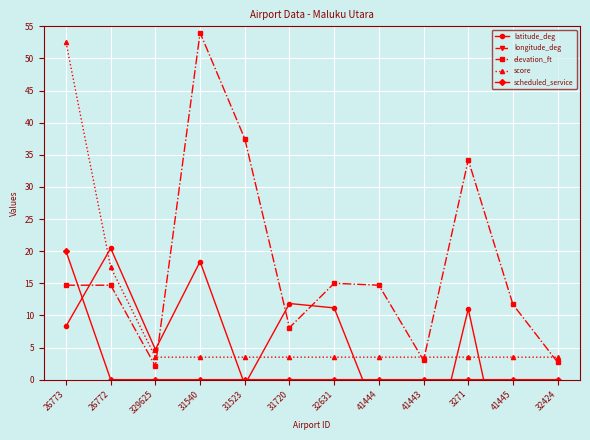

Is the value of score at 31523 greater than the value of elevation_ft at 26773?

No